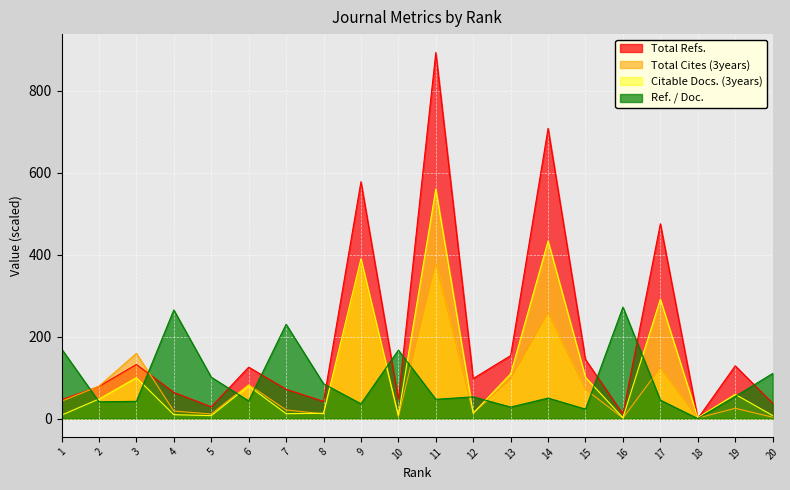

Where is the first local maximum for Total Refs.?

3